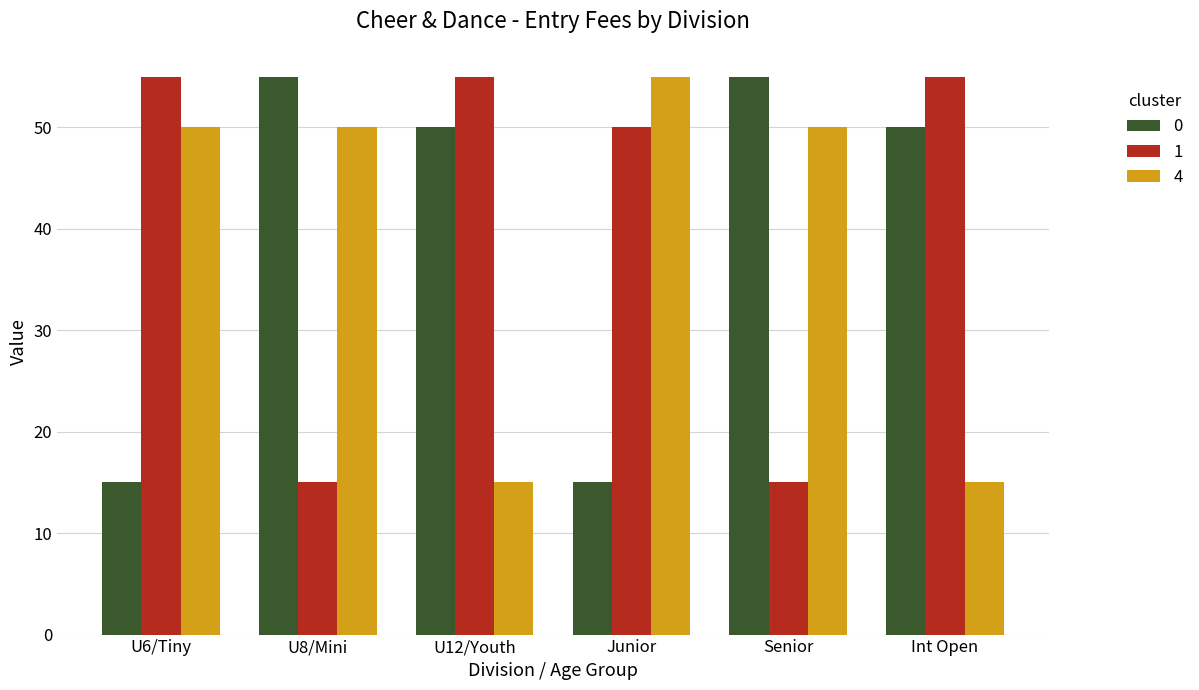

What is the difference between the maximum and minimum values in the 0 series?

40